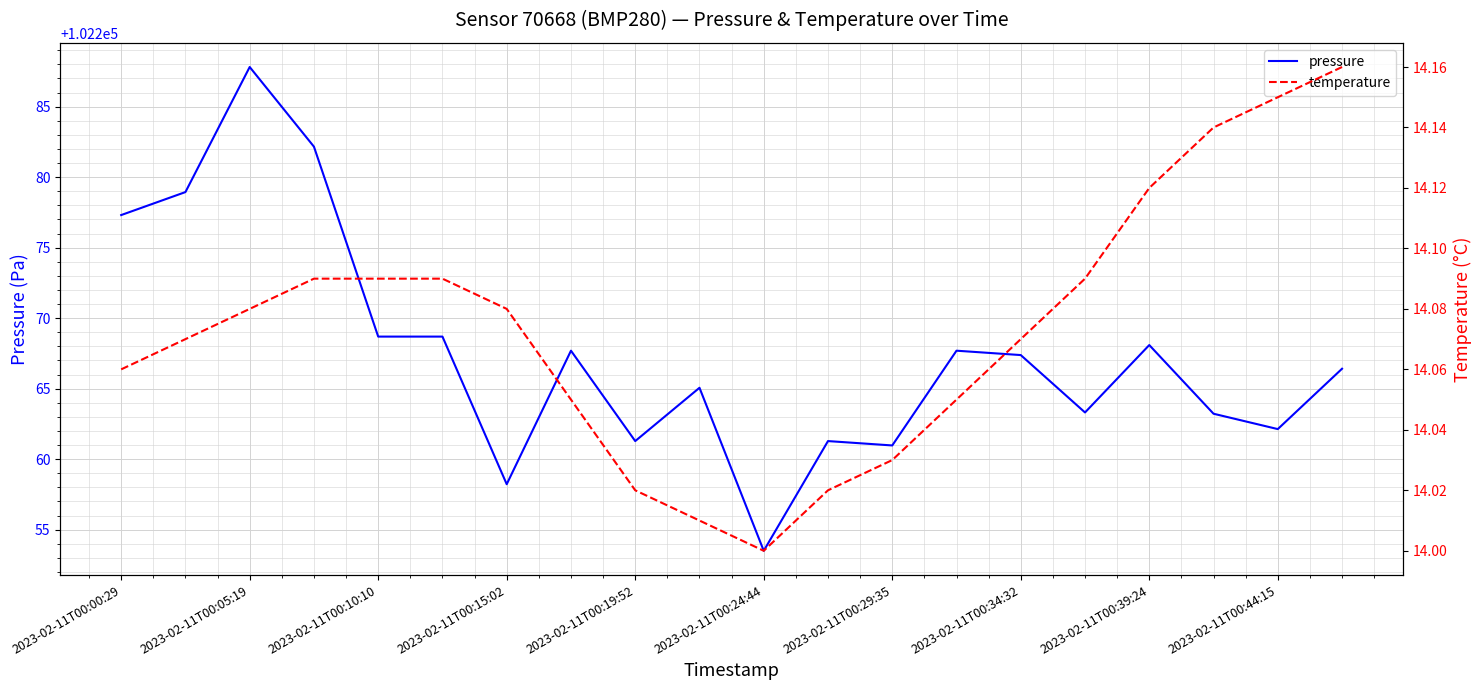

What is the difference between the maximum and second lowest values in the temperature series?

0.2